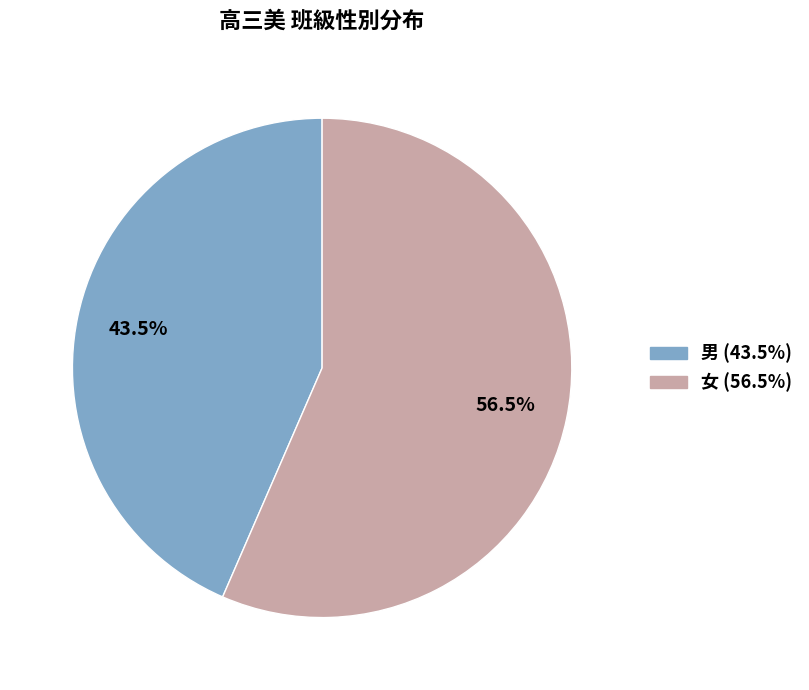

Which category has the biggest portion of the pie?

女